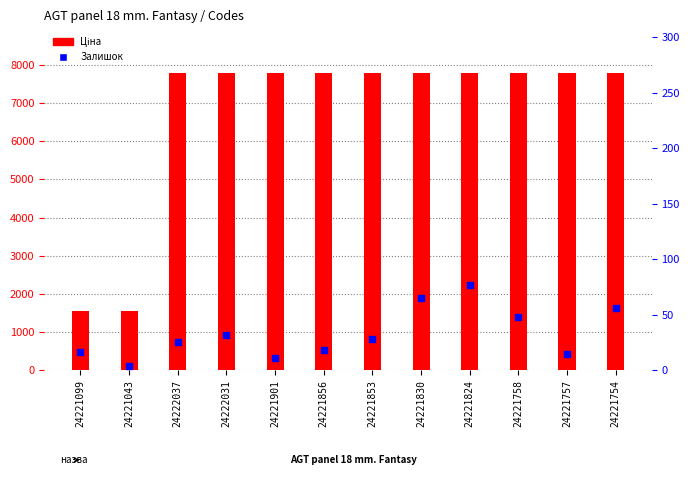

What are all the series names shown in the legend?

Ціна, Залишок